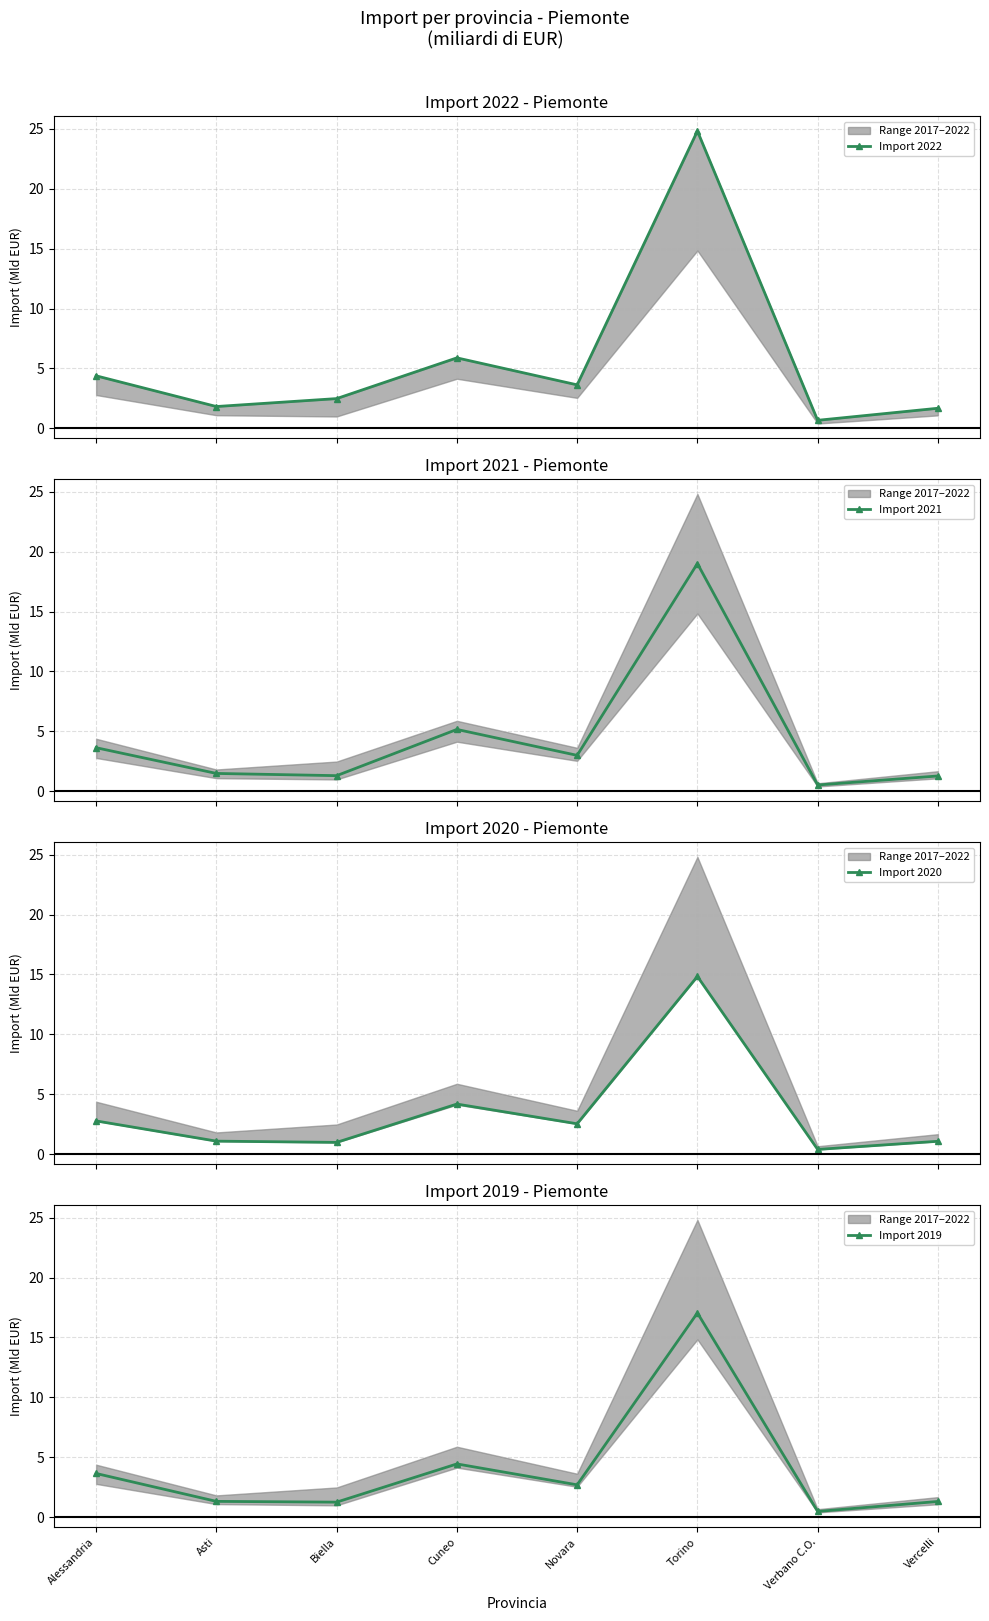

What is the difference between the highest and lowest values at Torino?

10.0